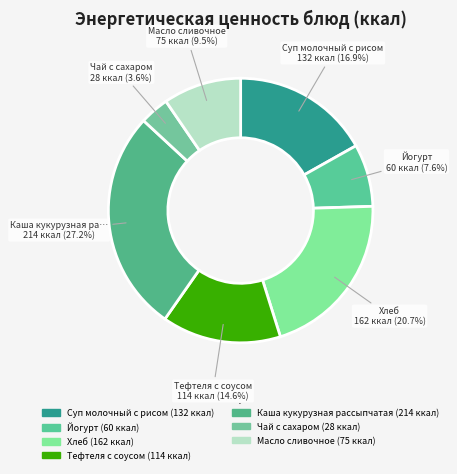

Count the number of slices in the pie.

7